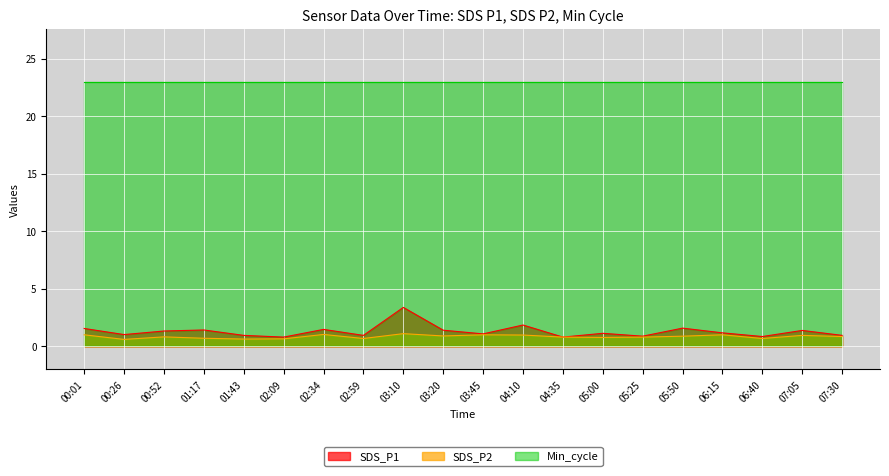

What is the difference between the SDS_P1 values at 03:20 and 05:25?

0.5